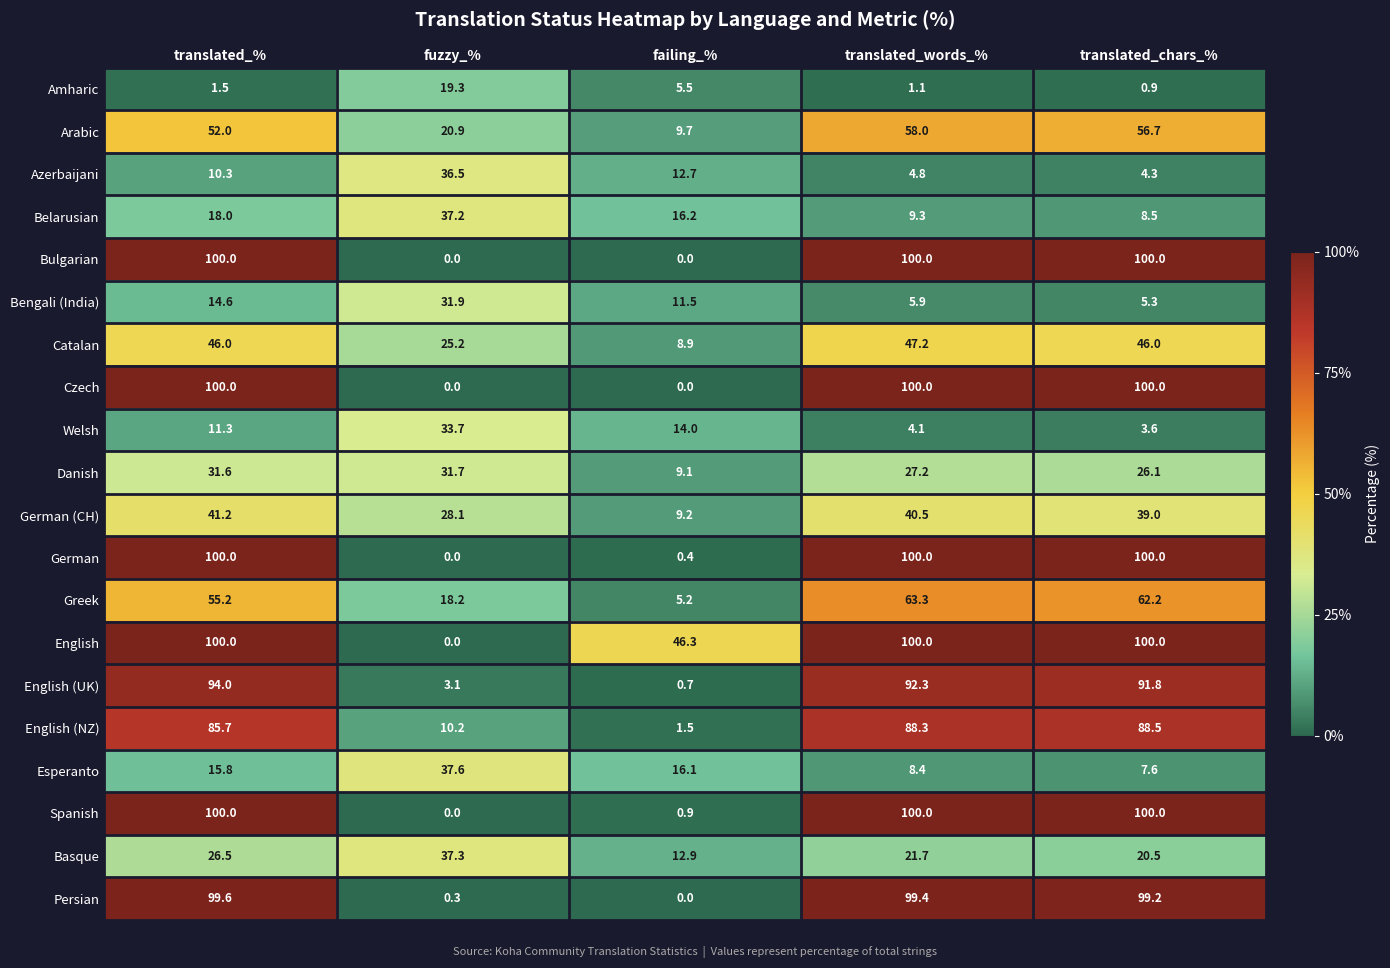

At which category is the sum across all series the highest?

translated_%